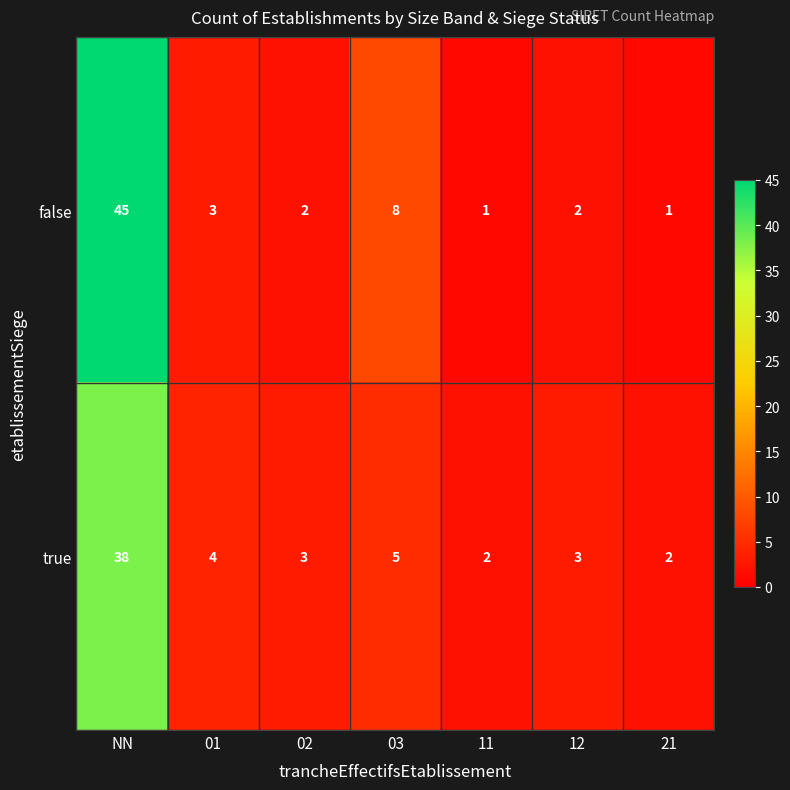

True or false: true has a value of 2 at 21.

True